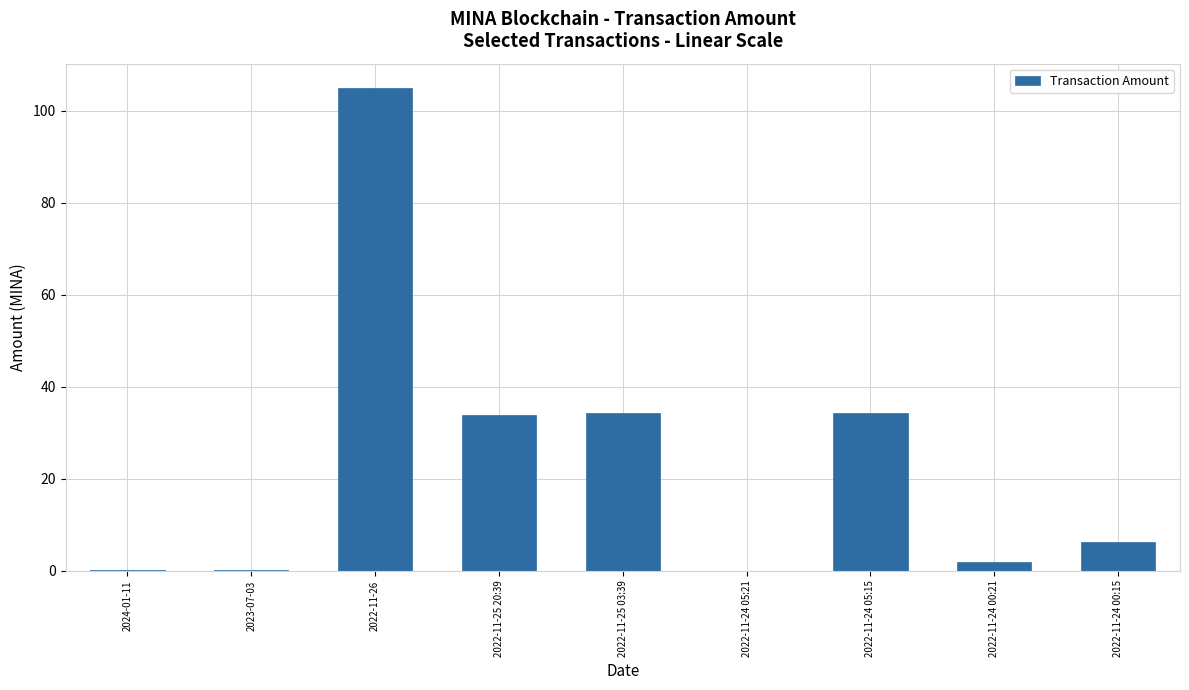

What is the maximum value shown in the chart?

105.0